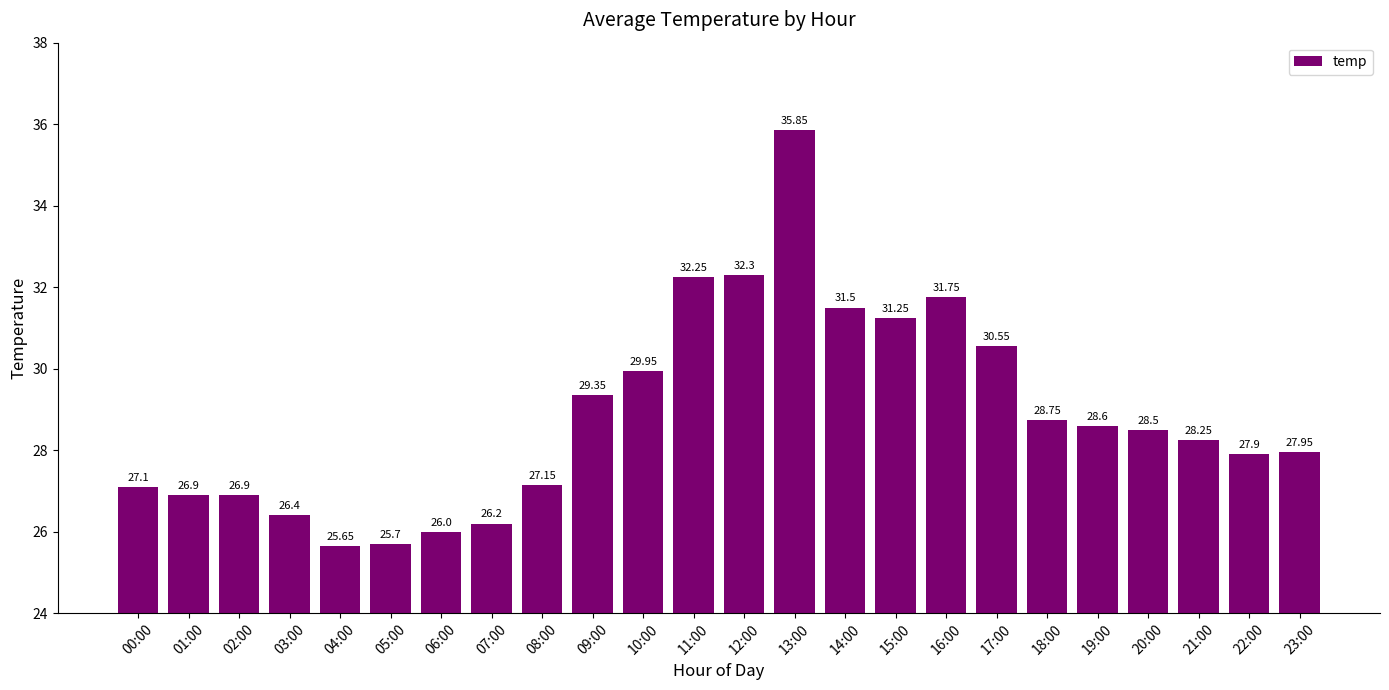

What is the label of the 4th bar from the right?

20:00